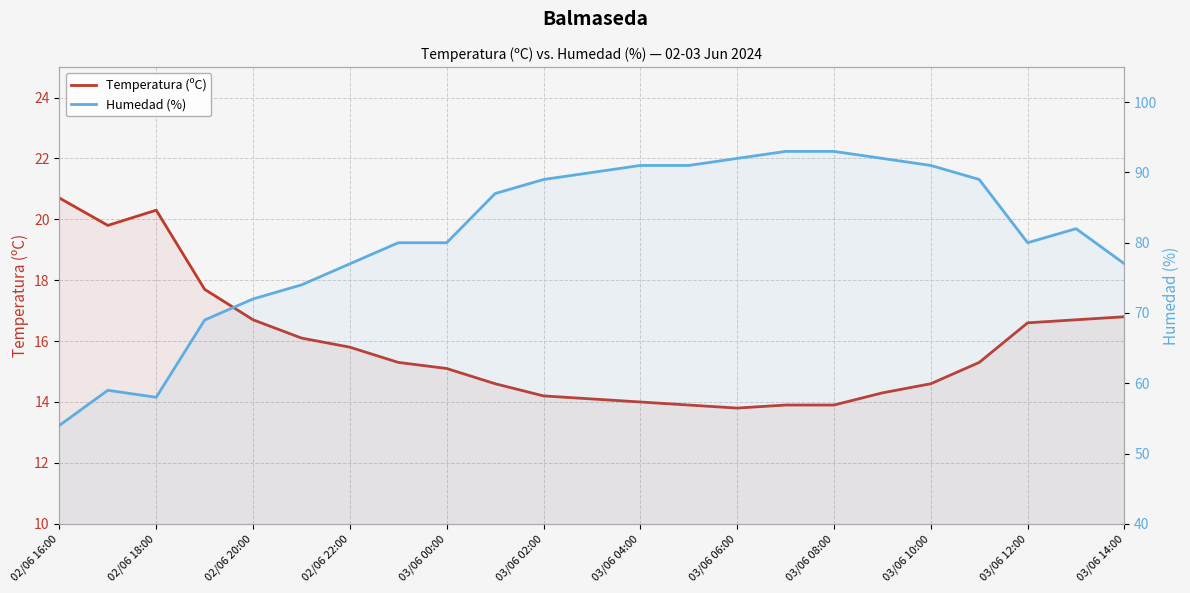

Is the value of Humedad (%) at 22 greater than the value of Temperatura (ºC) at 19?

Yes